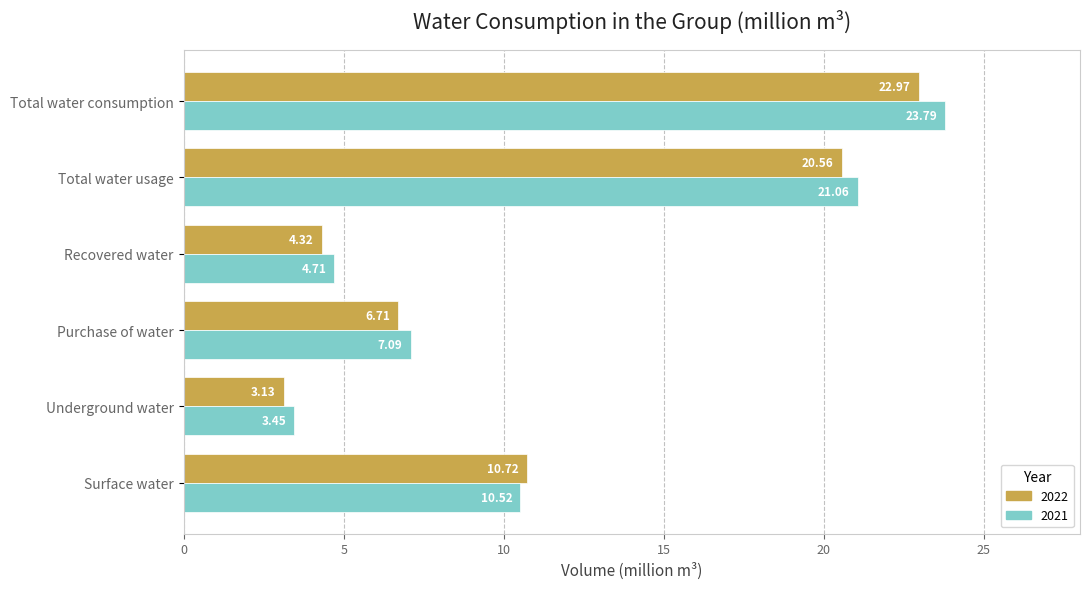

Which series has the largest range (max minus min)?

2021